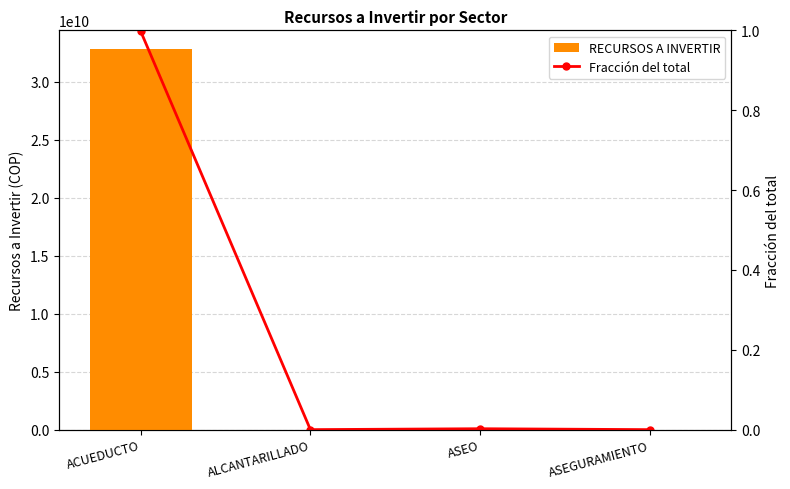

At how many categories does at least one series exceed 20308084946?

1